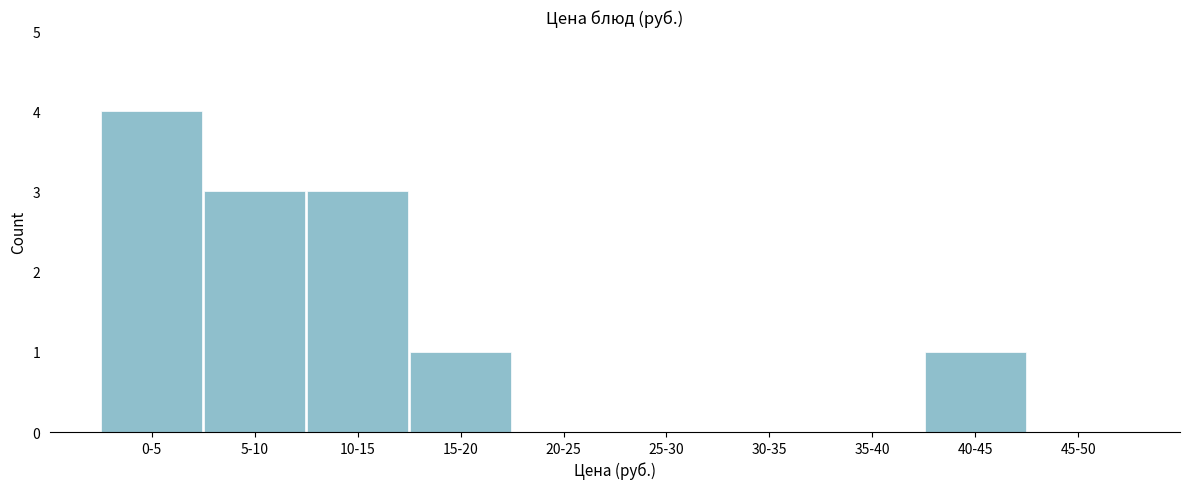

Reading left to right, transcribe all the data shown in this chart.

0-5=4	5-10=3	10-15=3	15-20=1	20-25=0	25-30=0	30-35=0	35-40=0	40-45=1	45-50=0